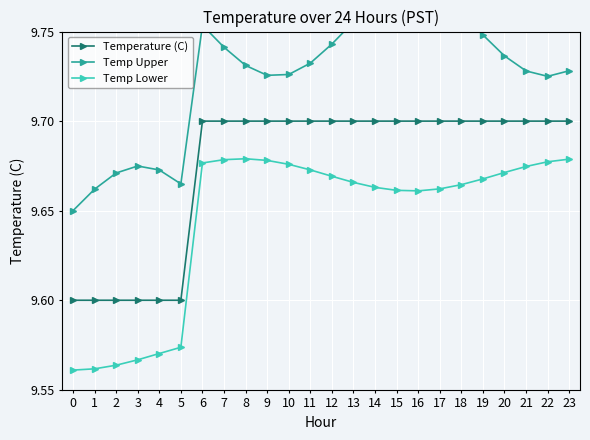

How many lines are shown in the chart?

3